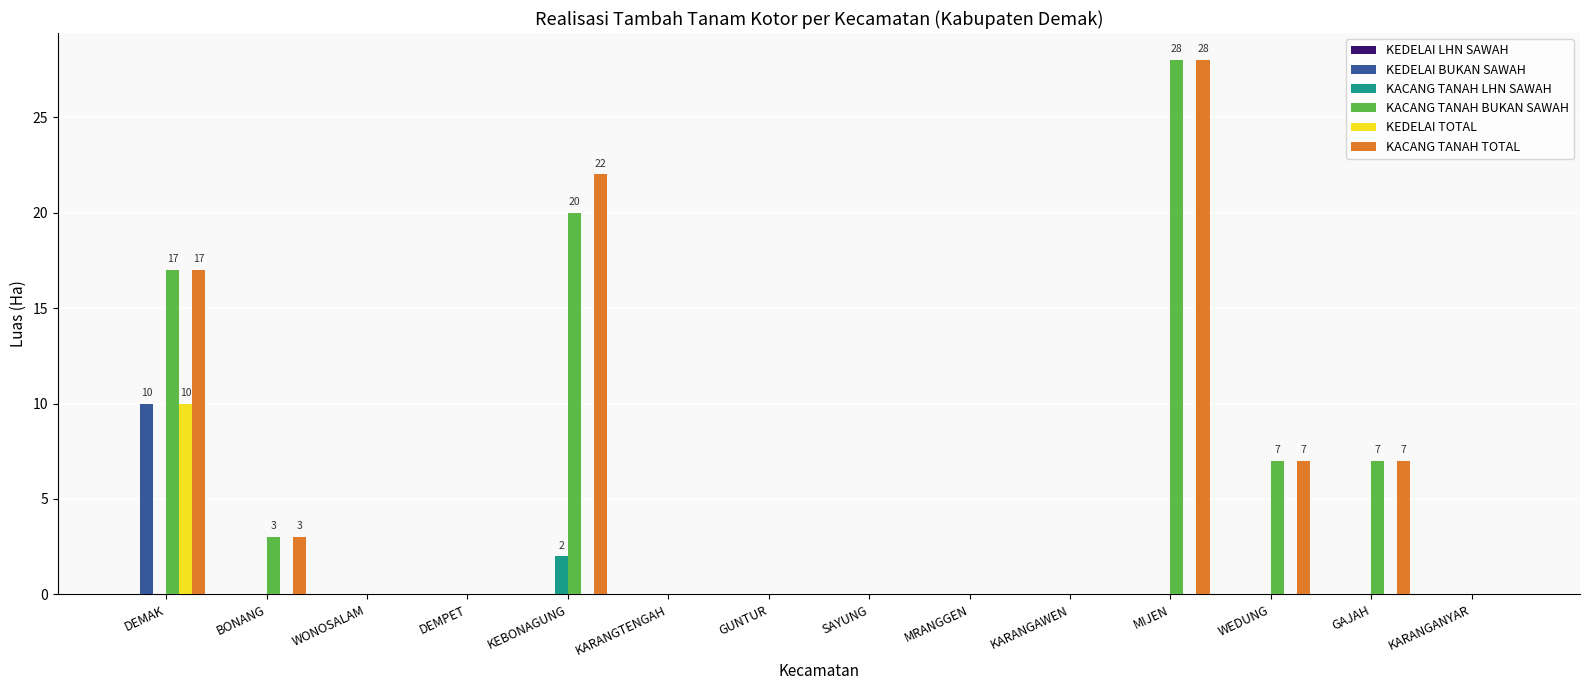

The KACANG TANAH TOTAL series shows -11 at SAYUNG. True or false?

False